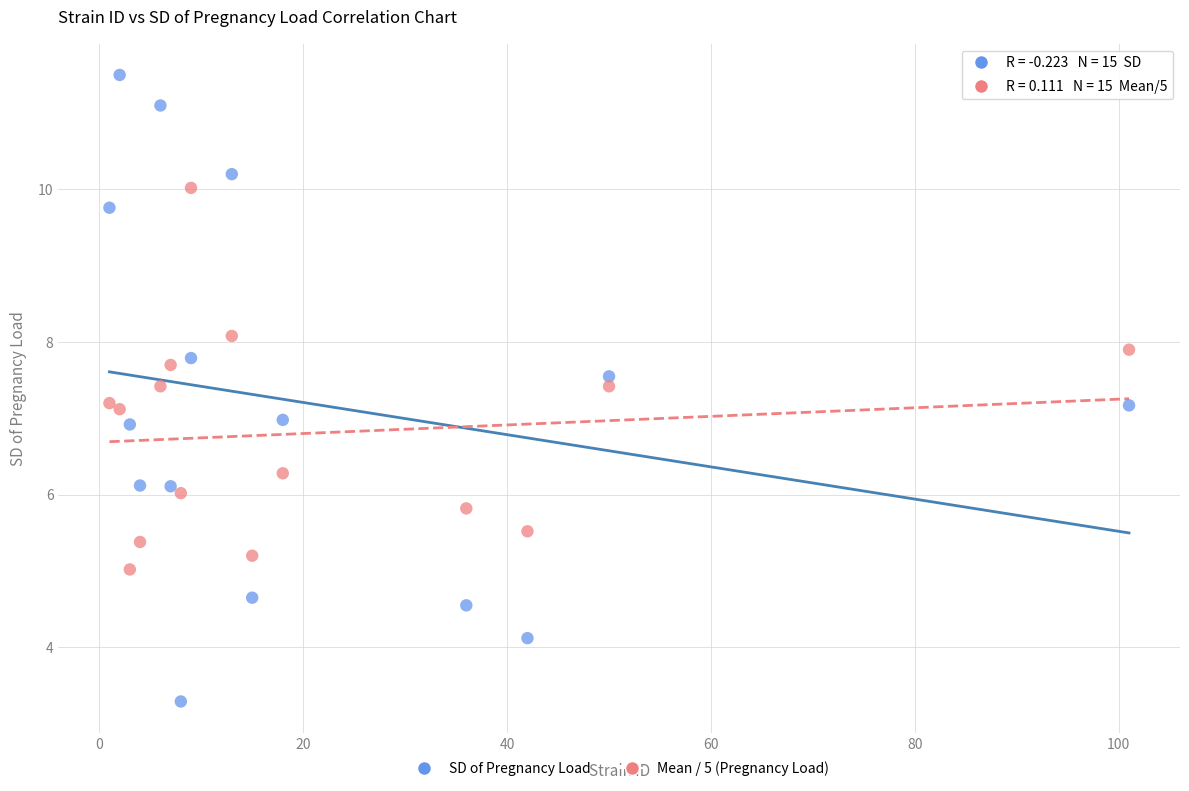

Which series contains the lowest Y value?

SD of Pregnancy Load